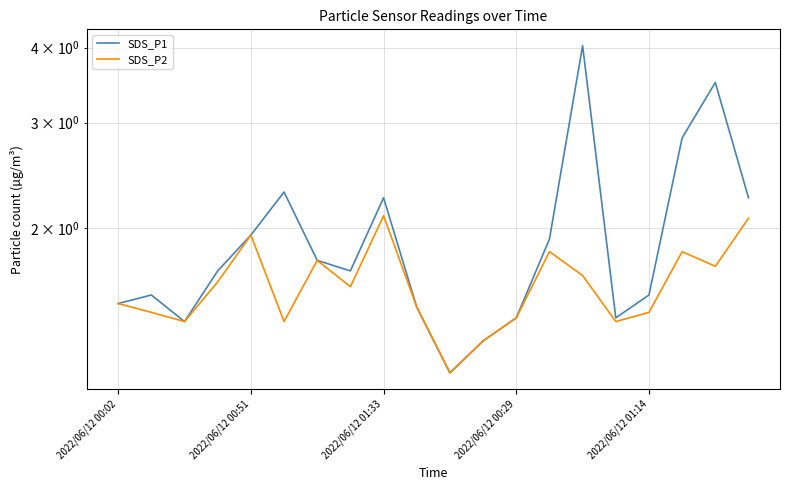

True or false: SDS_P2 has more than 1 interior local peaks.

True